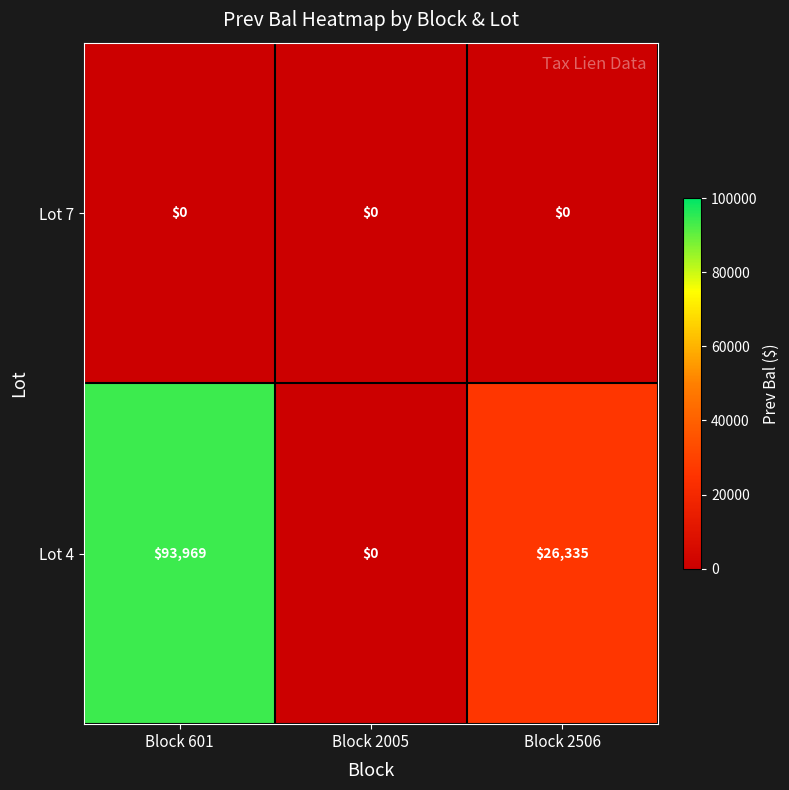

Which series has the largest total across all categories?

Lot 4